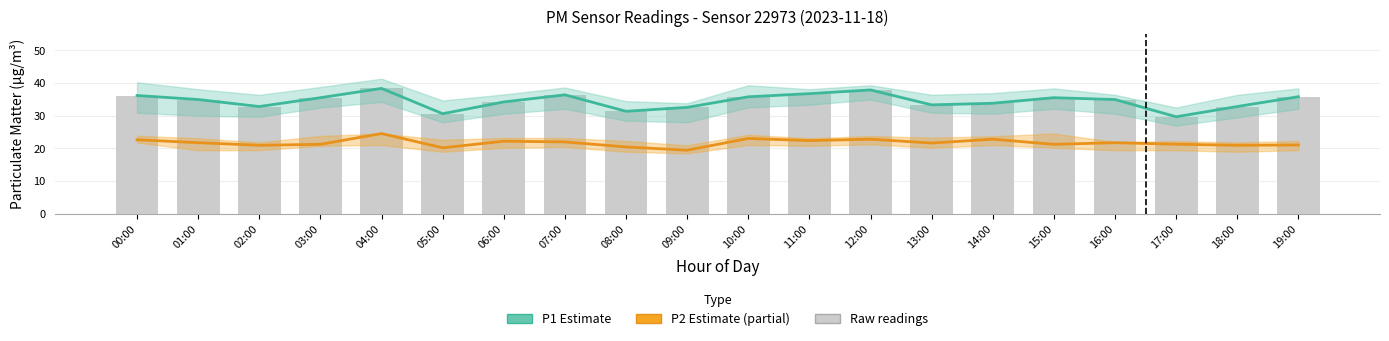

Reading left to right, extract all data points from this chart.

PM1 (P1) Estimate: 36.2	35.0	32.8	35.5	38.4	30.6	34.2	36.4	31.4	32.6	35.8	36.8	37.9	33.3	33.8	35.5	35.0	29.7	32.8	35.8
PM2.5 (P2) Estimate: 22.7	21.8	21.0	21.3	24.6	20.2	22.2	22.0	20.5	19.5	23.1	22.4	22.8	21.7	22.8	21.3	21.8	21.3	21.0	21.1
Raw P1 readings: 36.2	35.0	32.8	35.5	38.4	30.6	34.2	36.4	31.4	32.6	35.8	36.8	37.9	33.3	33.8	35.5	35.0	29.7	32.8	35.8